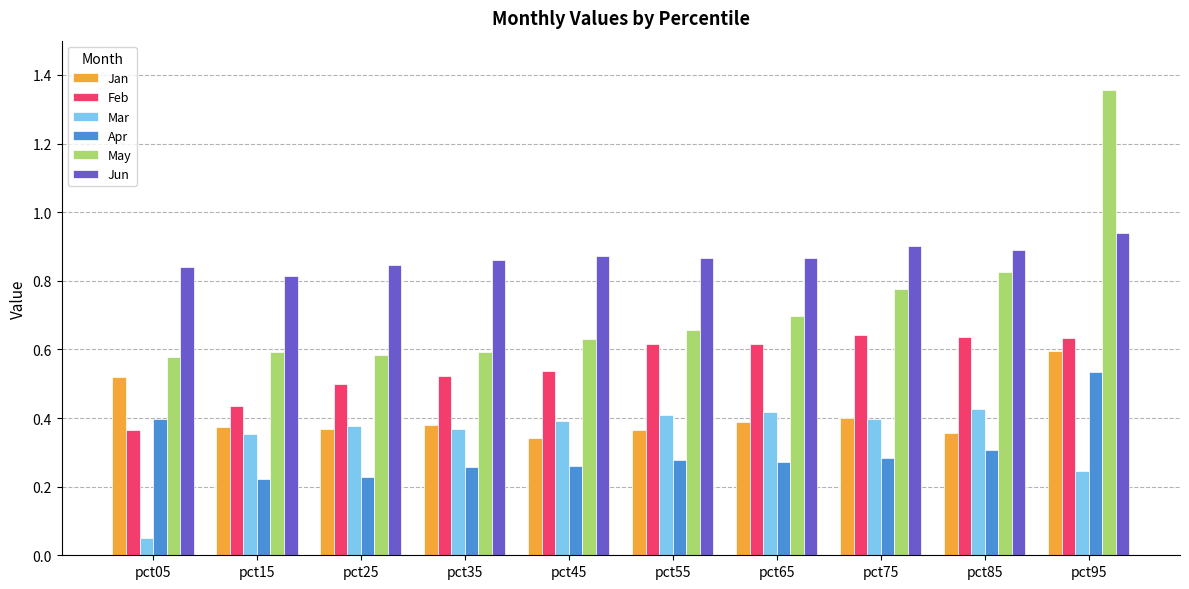

At how many categories does at least one series exceed 0?

10